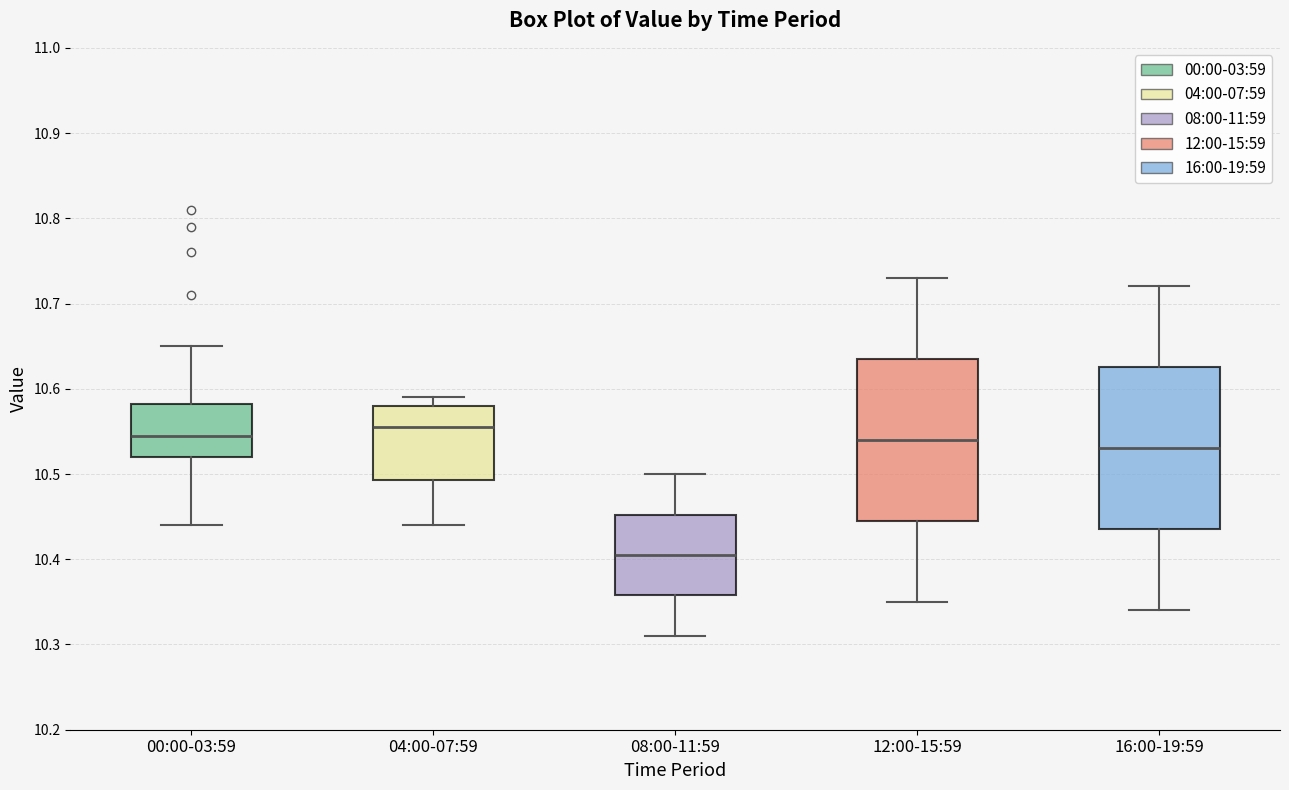

Reading left to right, transcribe this box plot: for each box, give where its median line is, the range the box spans, and where its two whiskers end, as read against the y-axis. The values are not printed on the chart, so give them approximately, as read against the axis.

00:00-03:59: median 10.55, box 10.52 to 10.58, whiskers 10.44 to 10.65
04:00-07:59: median 10.56, box 10.49 to 10.58, whiskers 10.44 to 10.59
08:00-11:59: median 10.41, box 10.36 to 10.45, whiskers 10.31 to 10.50
12:00-15:59: median 10.54, box 10.45 to 10.64, whiskers 10.35 to 10.73
16:00-19:59: median 10.53, box 10.44 to 10.63, whiskers 10.34 to 10.72